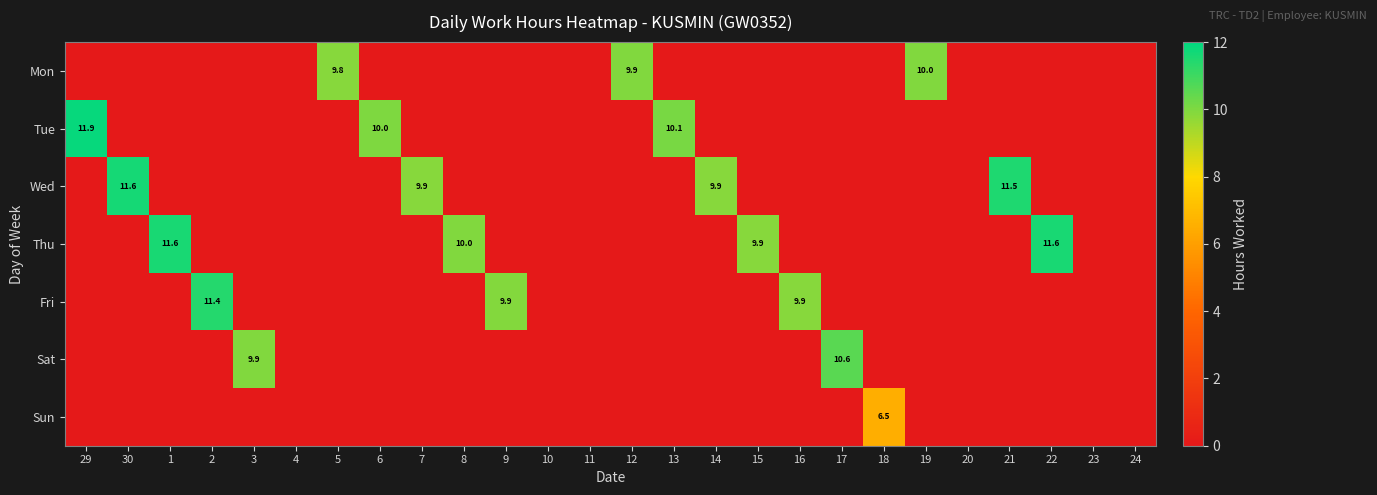

At which label does Sun reach its minimum?

29